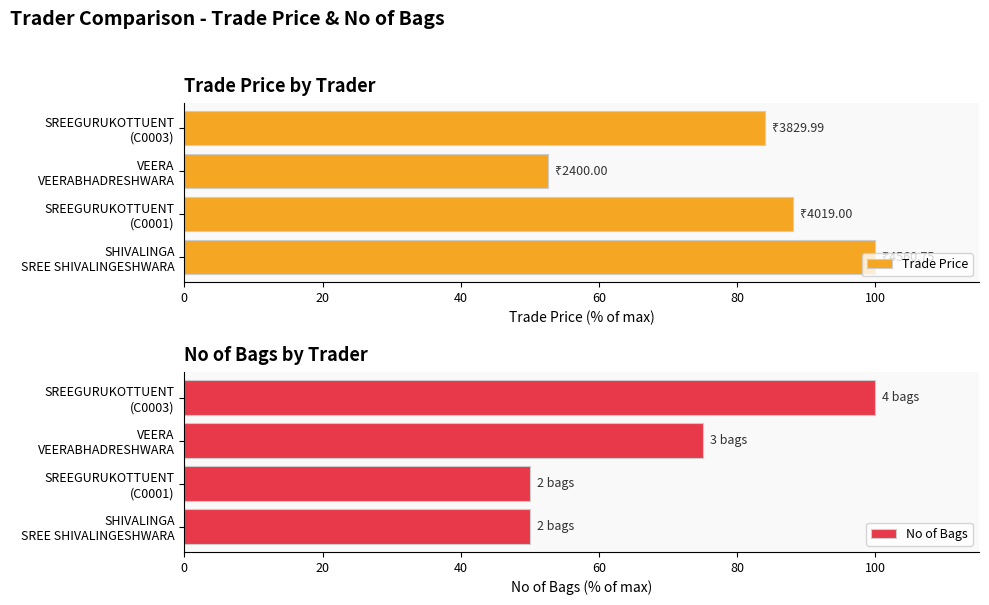

What is the difference between the maximum and minimum values in the No of Bags series?

50